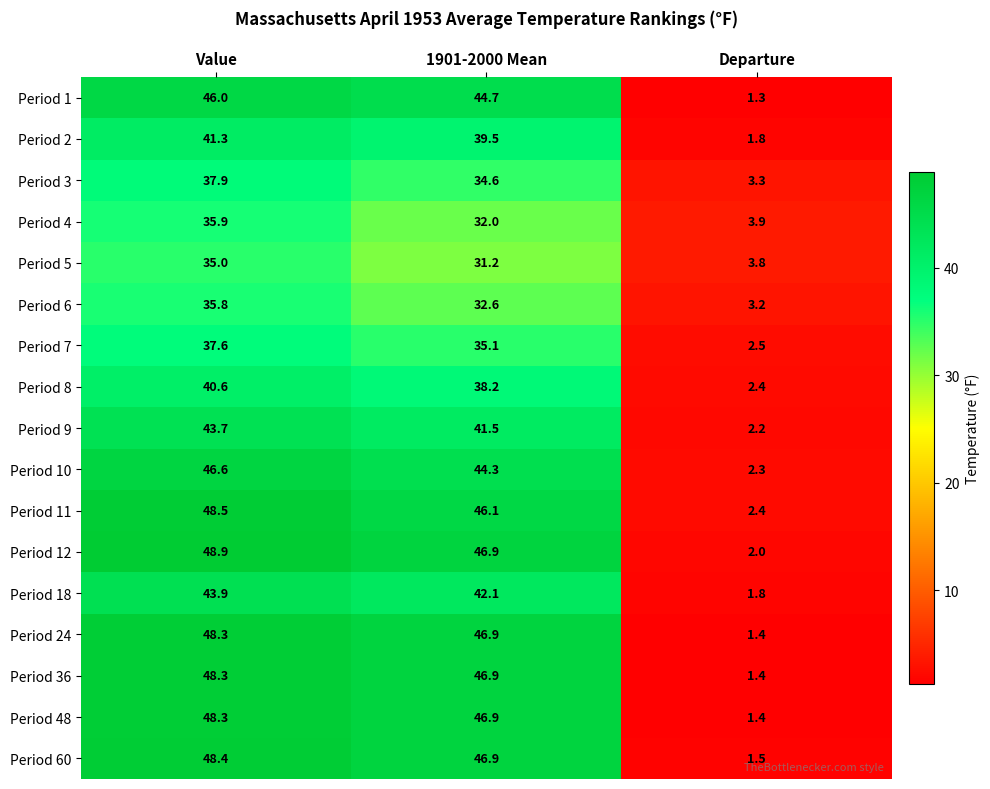

What is the average value of the Period 24 series?

32.2